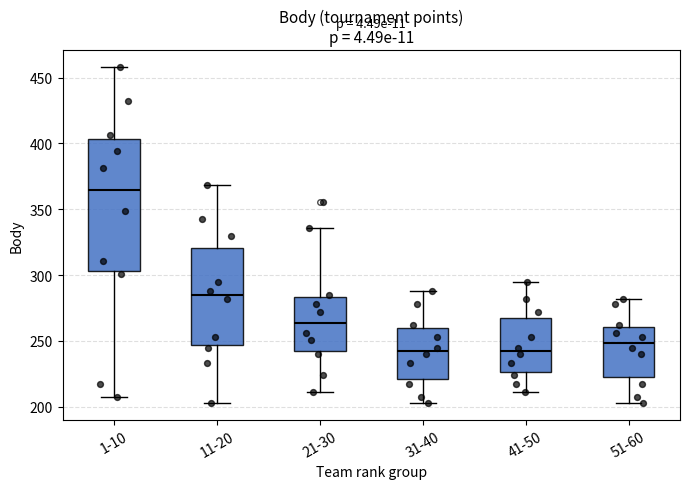

Where does the lower whisker of the box for 21-30 end on the y-axis? The values are not printed on the chart, so give them approximately, as read against the axis.

210